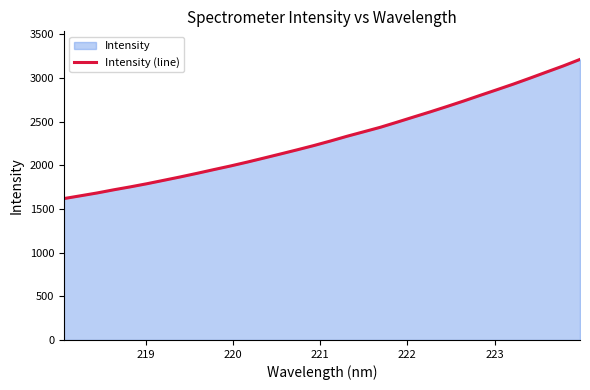

What is the difference between the maximum and minimum values?

1593.3